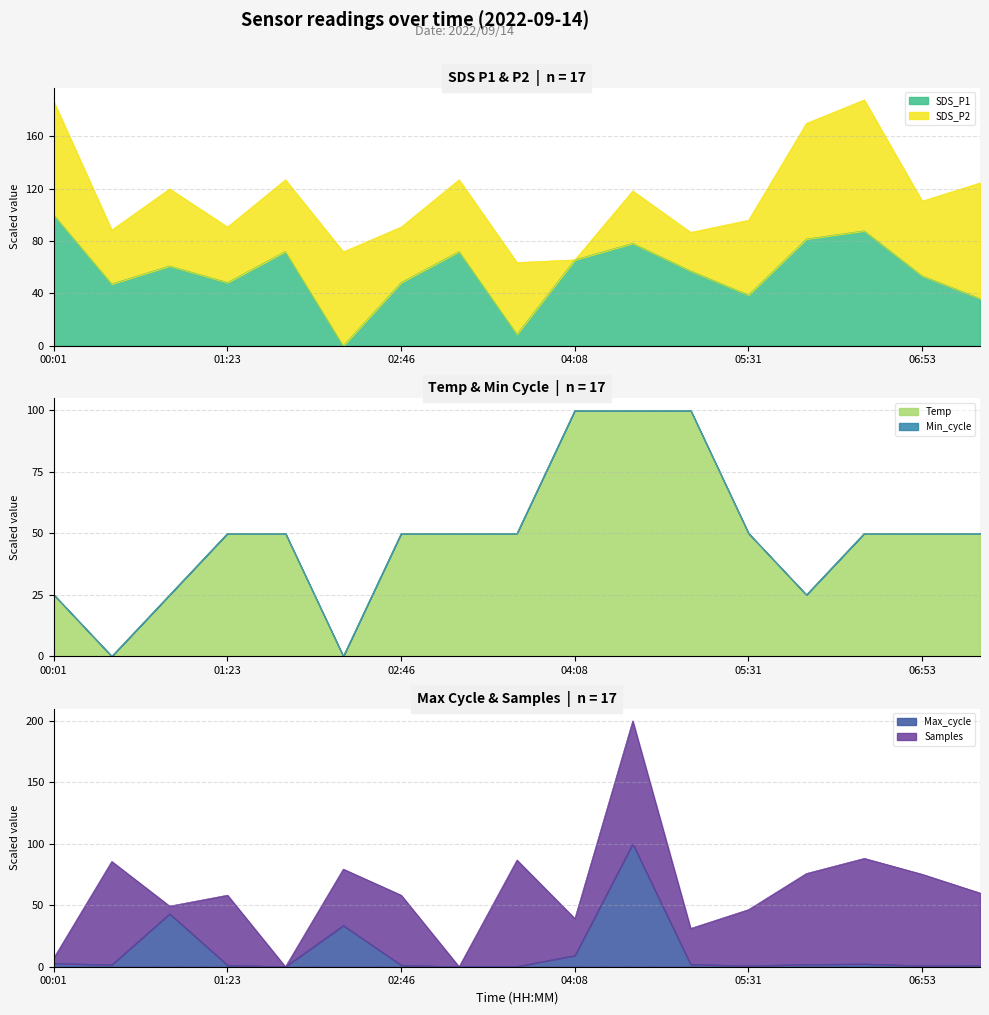

The value of SDS_P1 at 00:01 is 56.0. True or false?

False